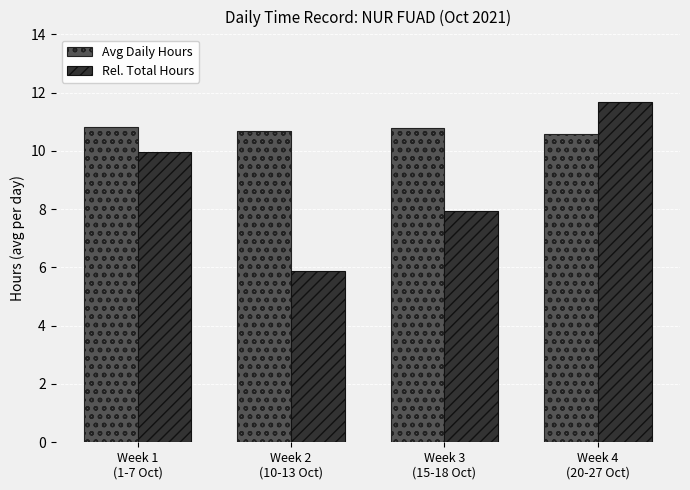

What is the total value across all series at Week 3
(15-18 Oct)?

18.7